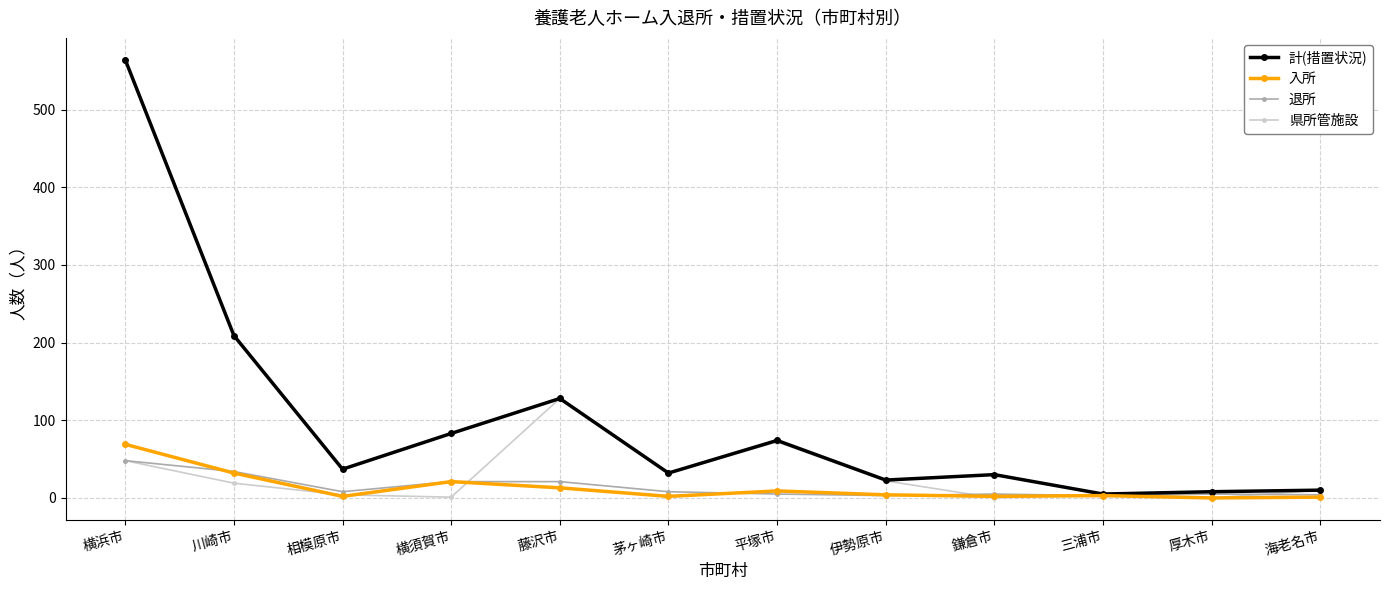

What is the sum of all 入所 values?

158